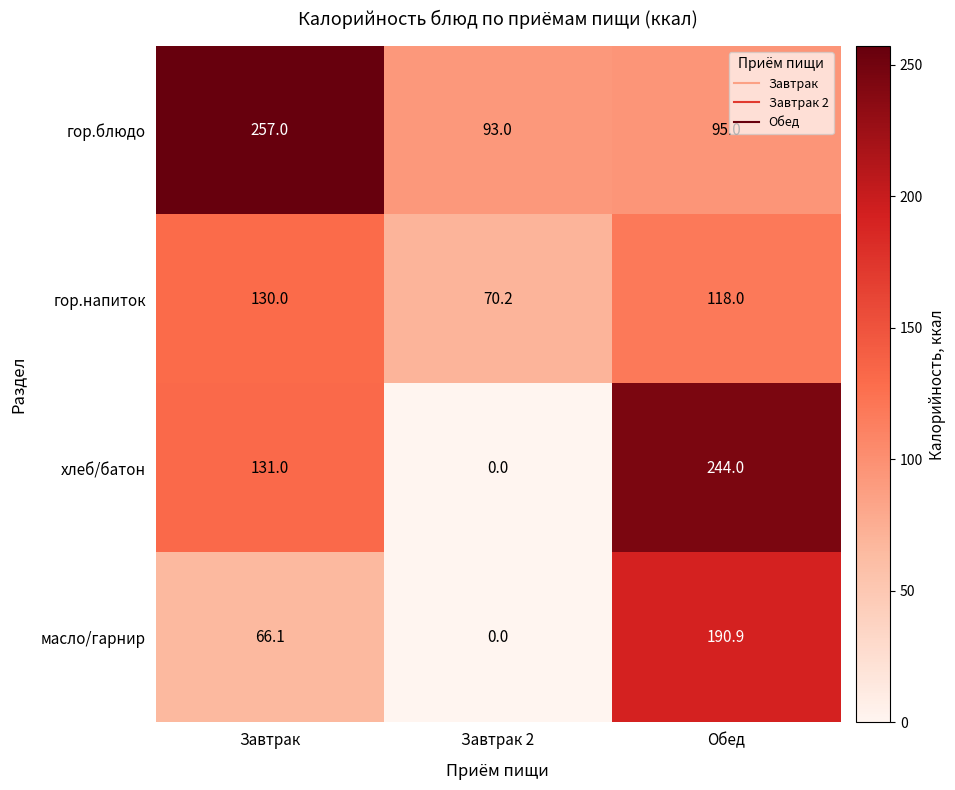

How many data points does each series have?

3